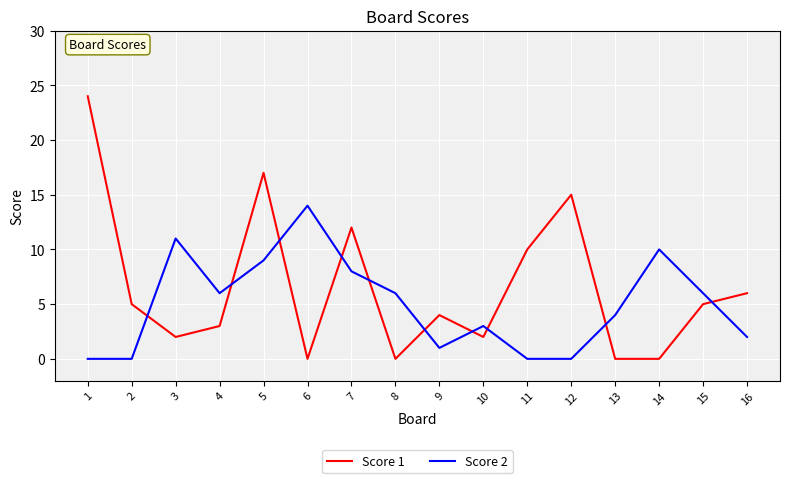

Which series has the largest total across all categories?

Score 1